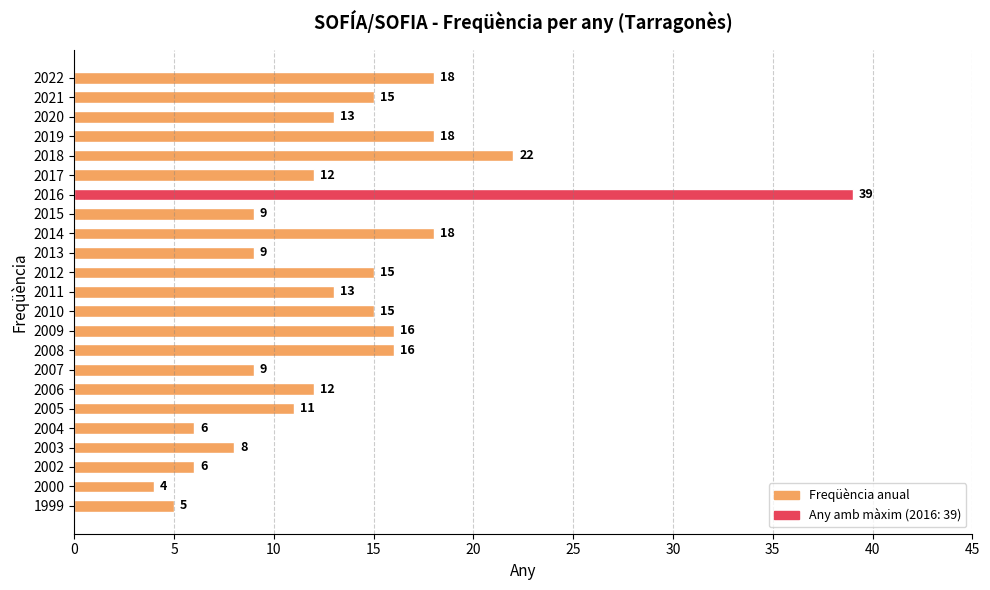

At which category does the chart reach its minimum across all series?

2000